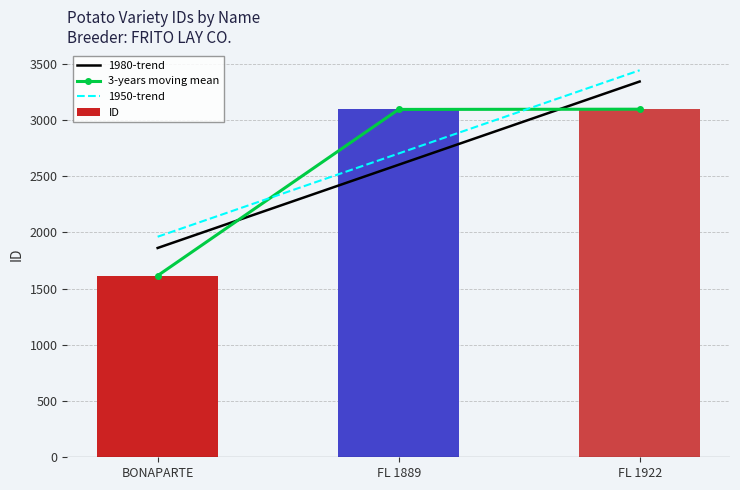

True or false: the data shows 567 at BONAPARTE.

False